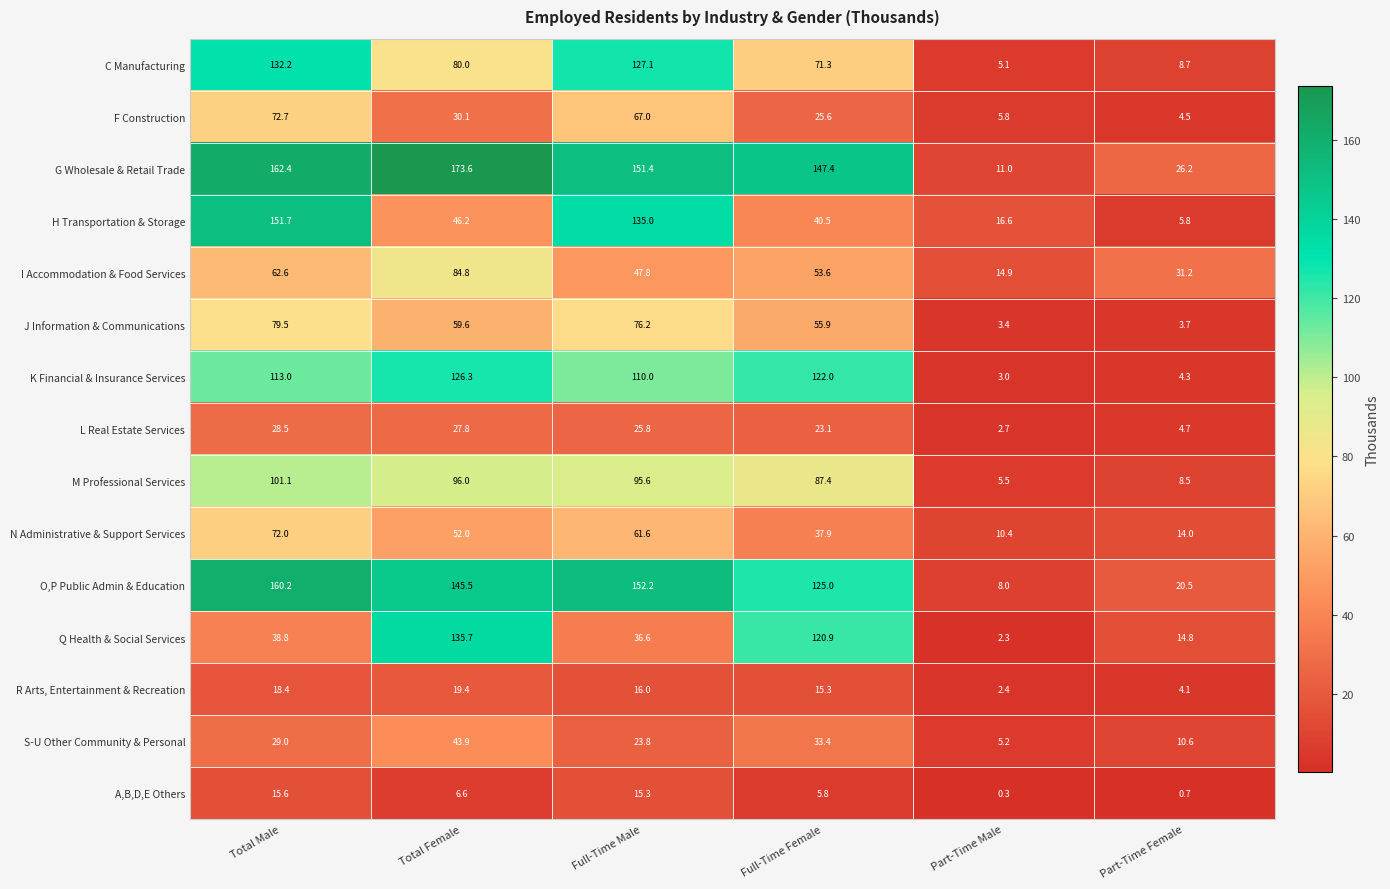

Which category has the highest value across all series?

Total Female